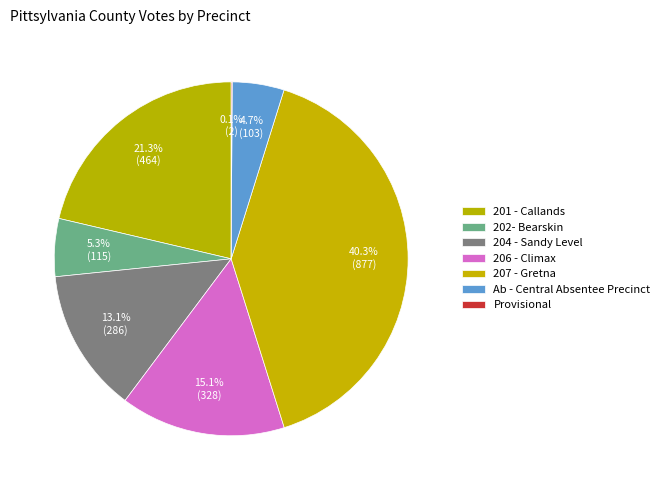

What is the total percentage of 202- Bearskin and 207 - Gretna?

45.6%